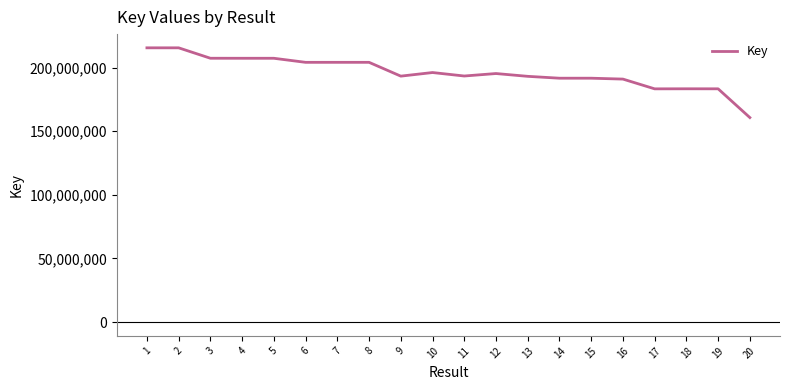

Read the value at 16, to the nearest 50.

190921450